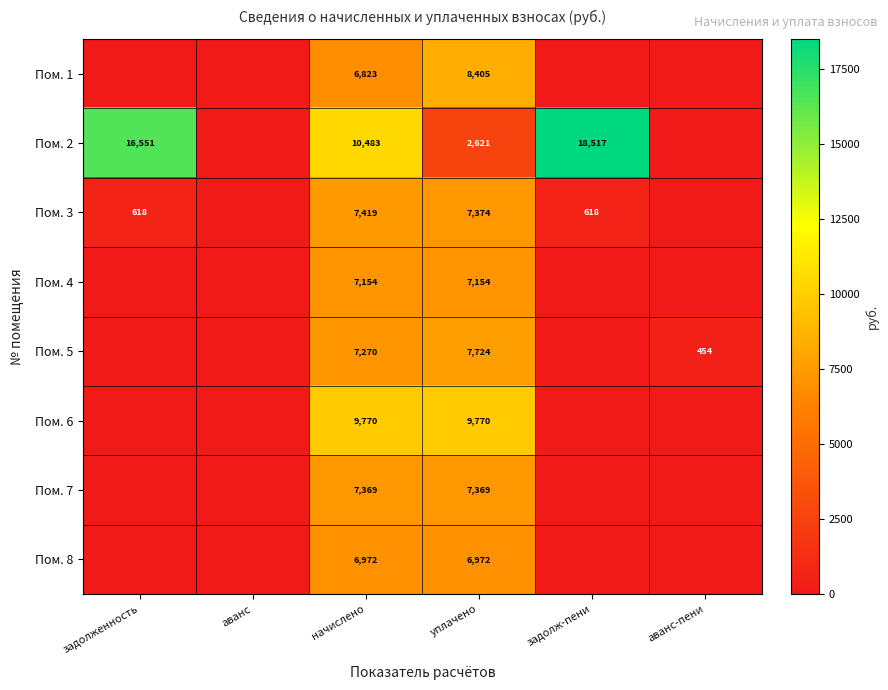

True or false: Пом. 7 has a value of 4258.4 at начислено.

False